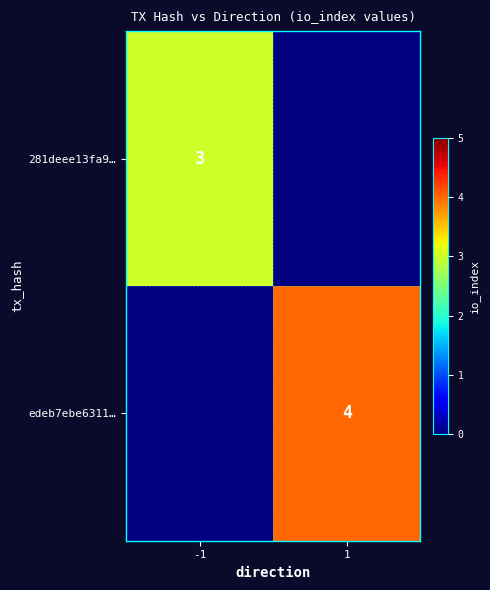

Between 1 and -1, which is larger?

-1